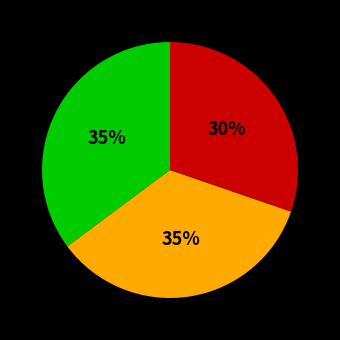

To the nearest percent, what is the difference between the largest and smallest slice percentages?

5%